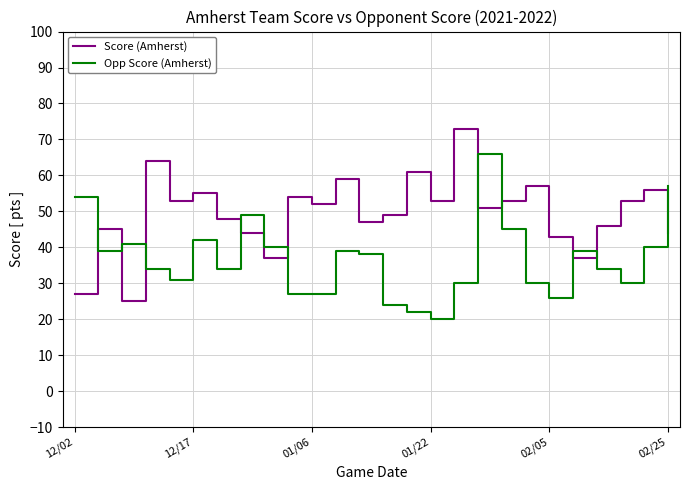

List the series in order of their overall mean, lowest first.

Opp Score (Amherst), Score (Amherst)